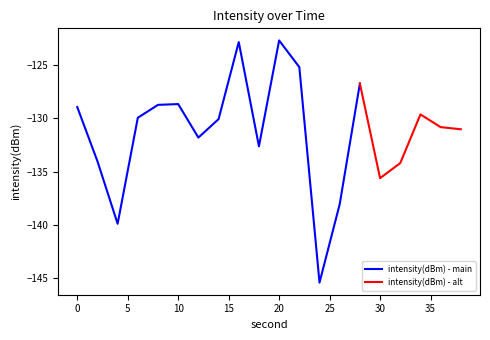

The chart shows a value of -57.1 at 20. True or false?

False